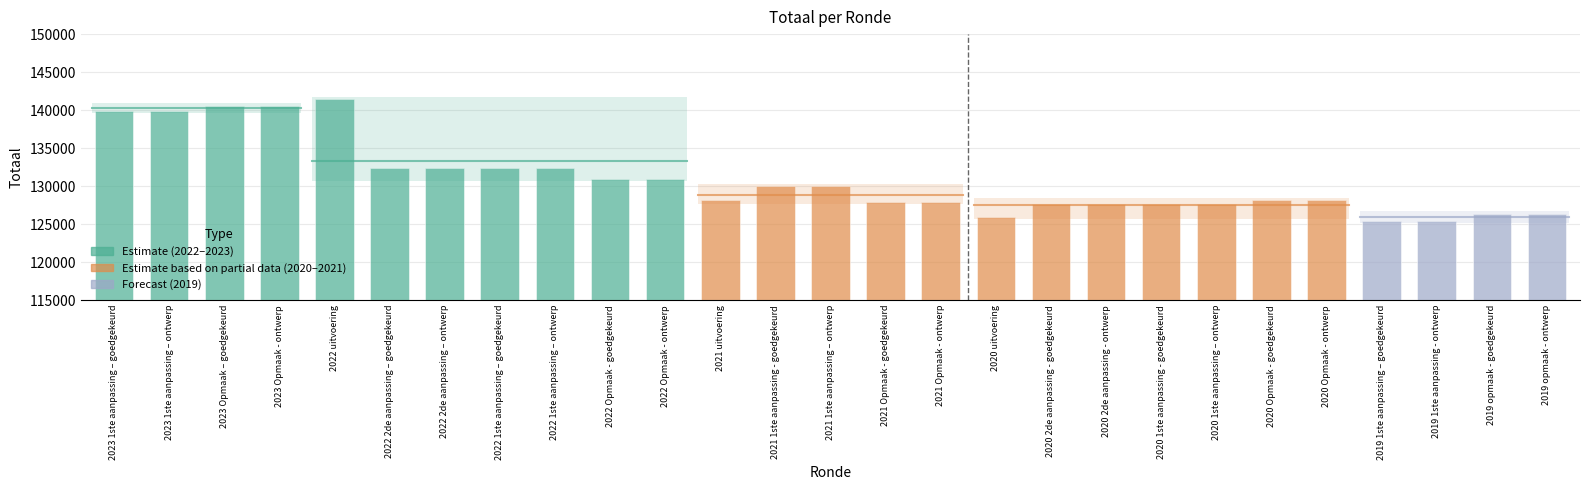

What is the value of the 19th bar from the left?

127664